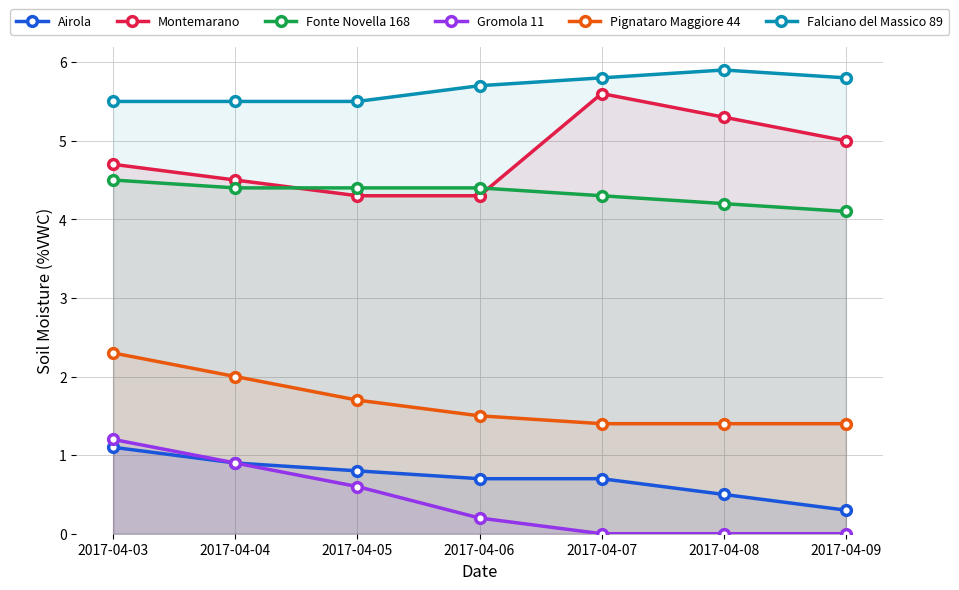

What is the difference between the second highest and minimum values in the Fonte Novella 168 series?

0.3